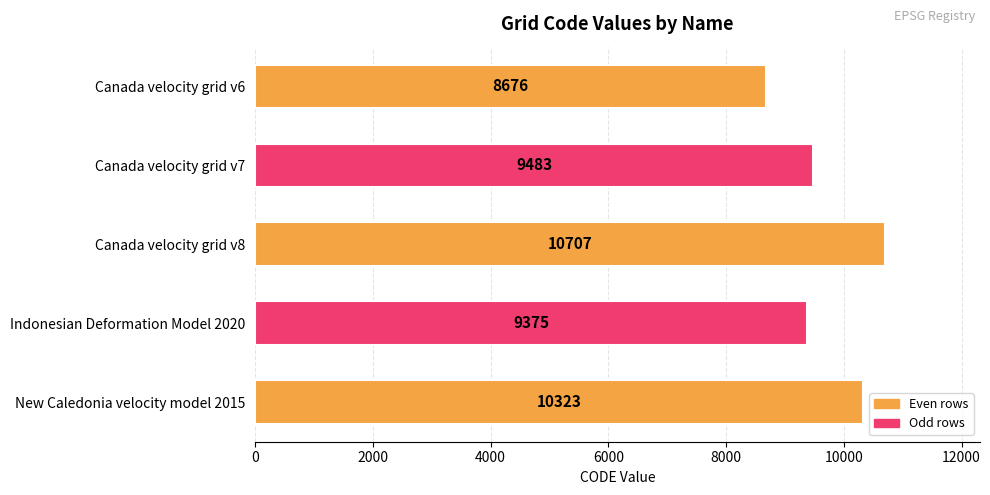

Reading top to bottom, extract all data points from this chart.

8676	9483	10707	9375	10323